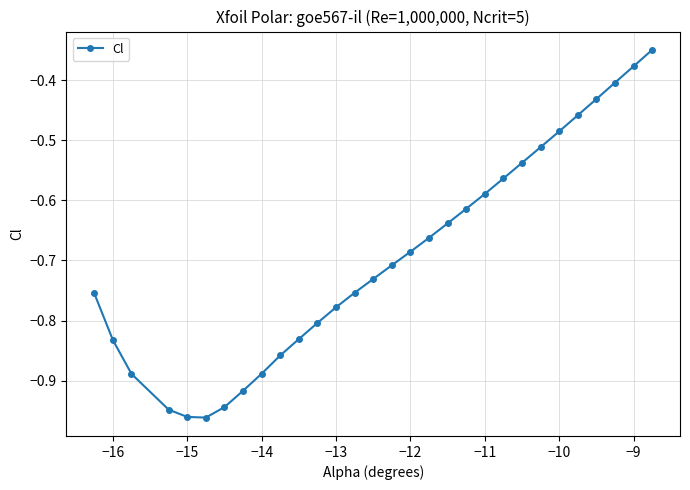

What is the difference between the maximum and second lowest values?

0.6